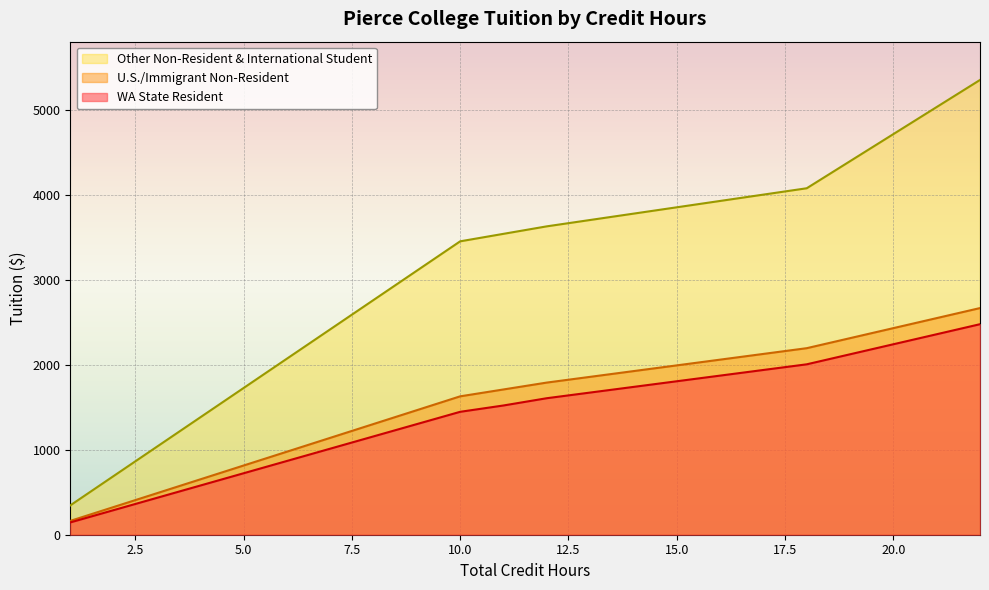

Does the chart display data point markers on the line(s)?

No